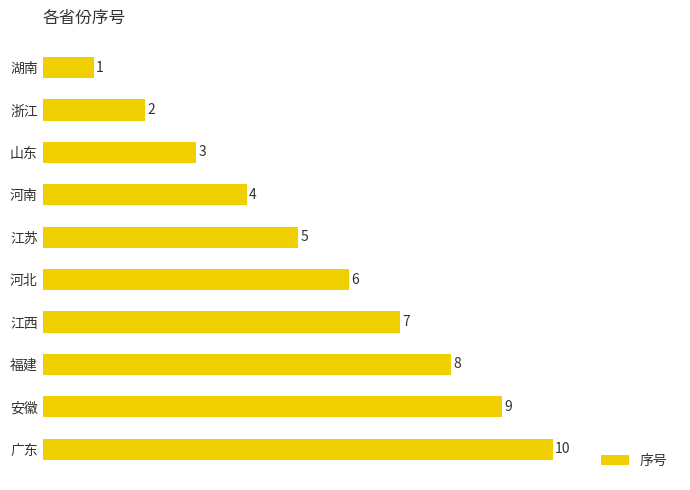

What is the difference between the second highest and second lowest values?

7